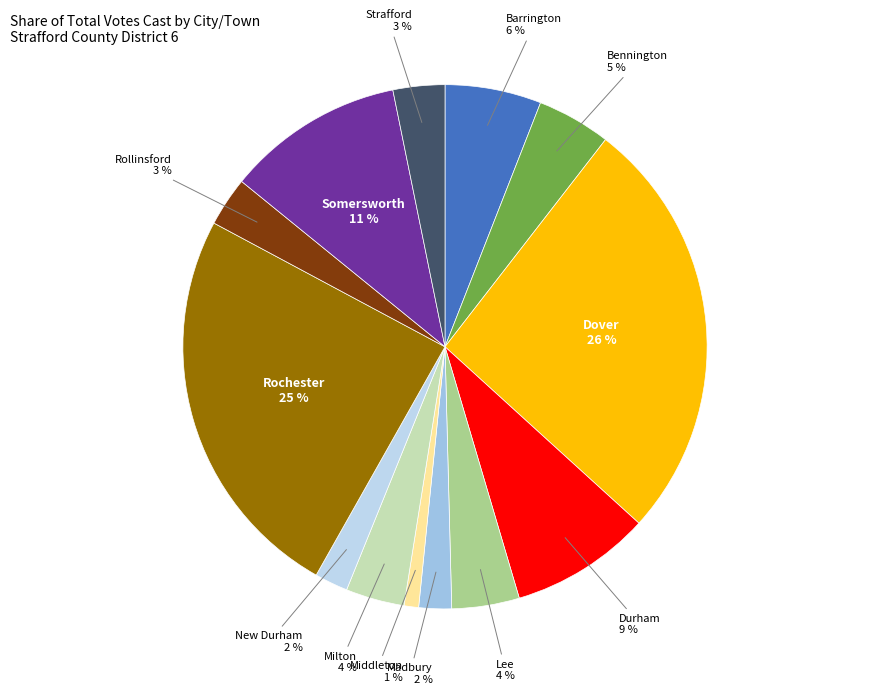

The Durham slice represents 9% of the pie. True or false?

True